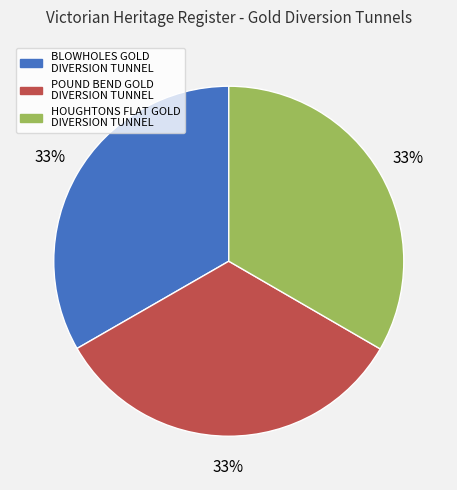

To the nearest percent, what is the average slice percentage?

33%